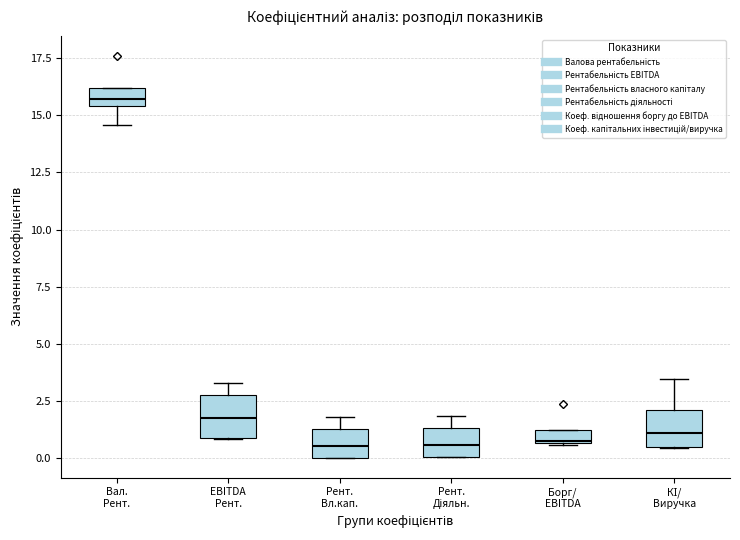

Which box has the highest median line?

Вал. Рент.